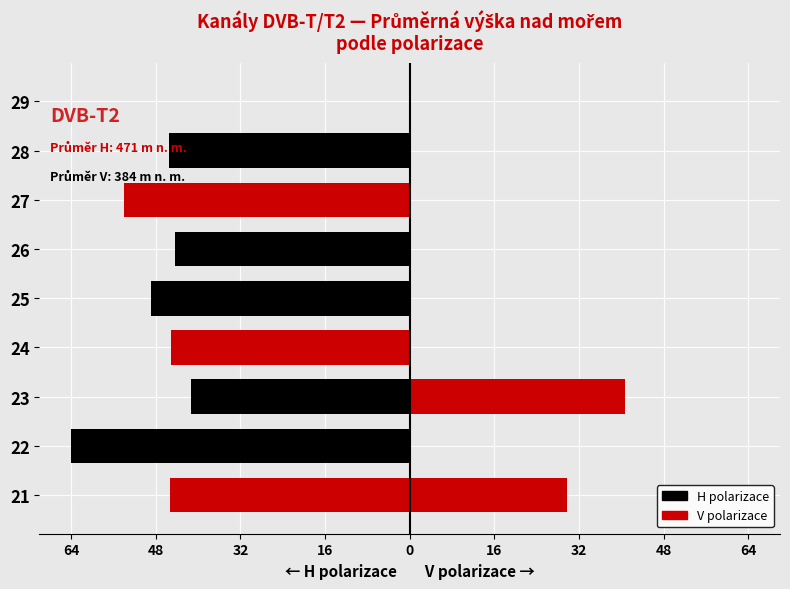

True or false: V polarizace has a value of 0.0 at 16.

True